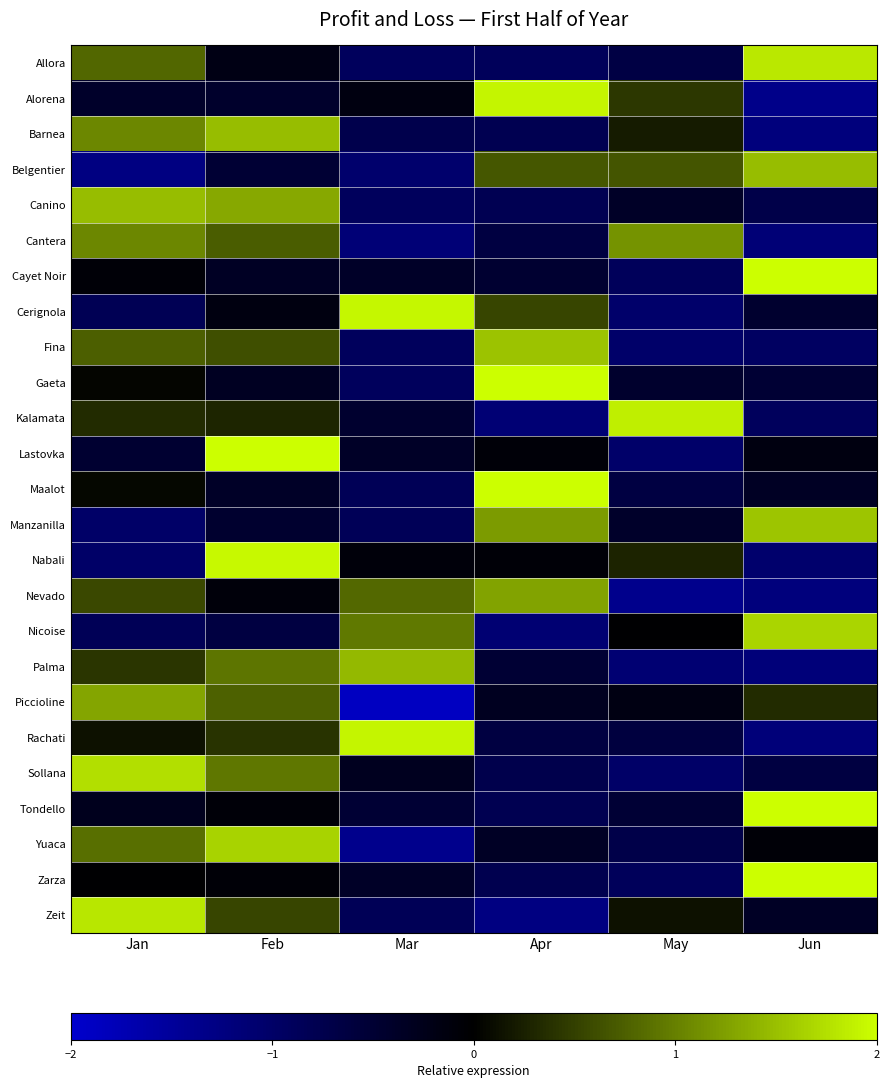

List the series in order of their peak value, lowest first.

Cantera, Nevado, Piccioline, Palma, Canino, Belgentier, Barnea, Fina, Manzanilla, Yuaca, Nicoise, Sollana, Zeit, Allora, Kalamata, Alorena, Rachati, Cerignola, Nabali, Zarza, Lastovka, Gaeta, Maalot, Cayet Noir, Tondello